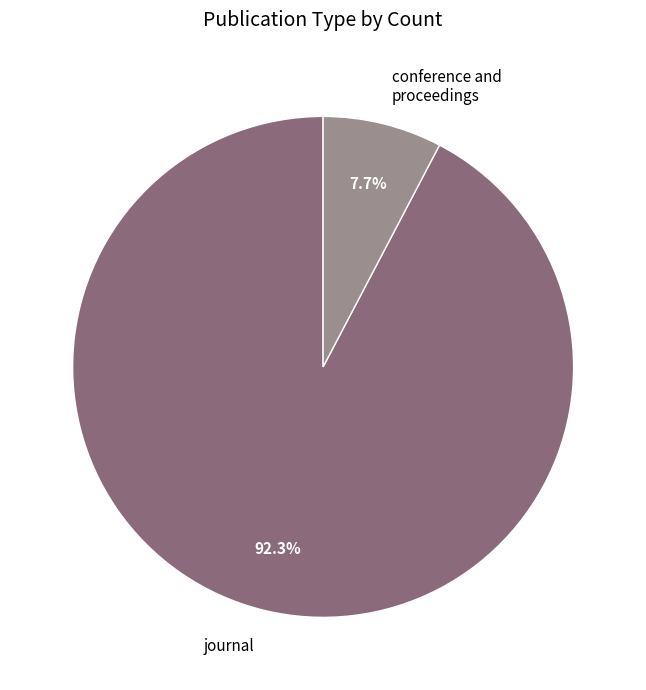

To the nearest percent, what is the average slice percentage?

50%